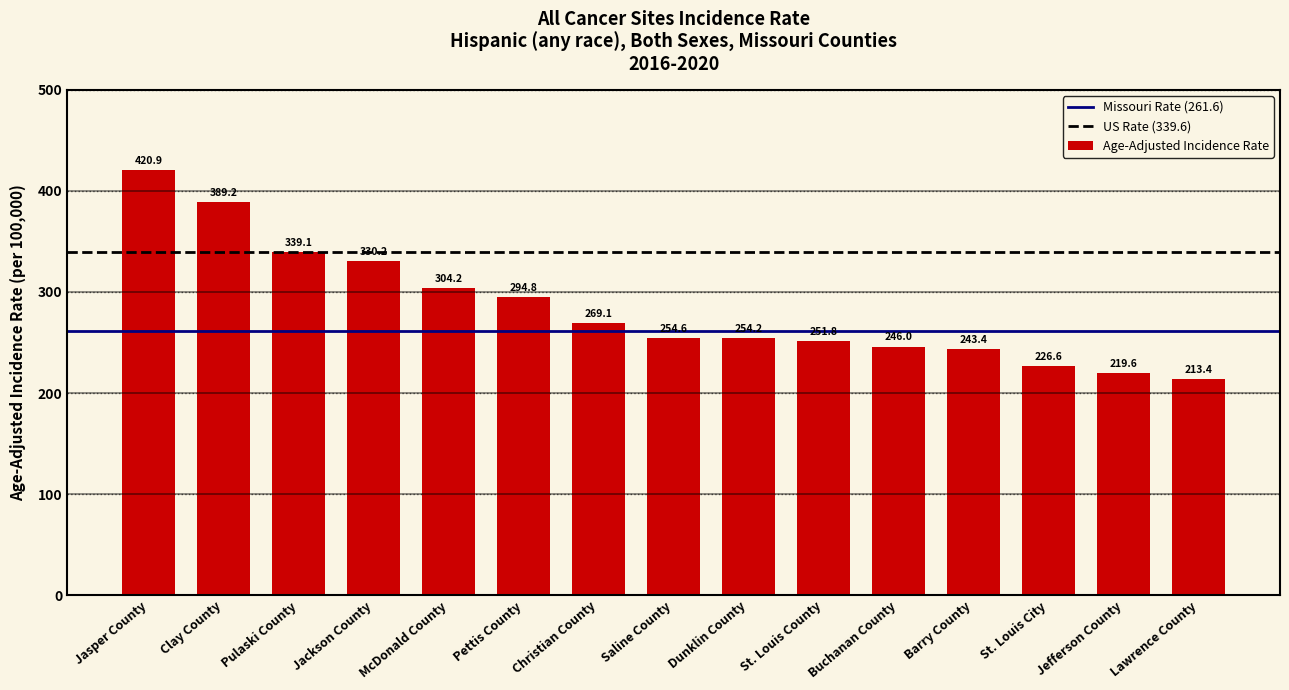

Reading left to right, transcribe all the data shown in this chart.

Jasper County=420.9	Clay County=389.2	Pulaski County=339.1	Jackson County=330.2	McDonald County=304.2	Pettis County=294.8	Christian County=269.1	Saline County=254.6	Dunklin County=254.2	St. Louis County=251.8	Buchanan County=246.0	Barry County=243.4	St. Louis City=226.6	Jefferson County=219.6	Lawrence County=213.4